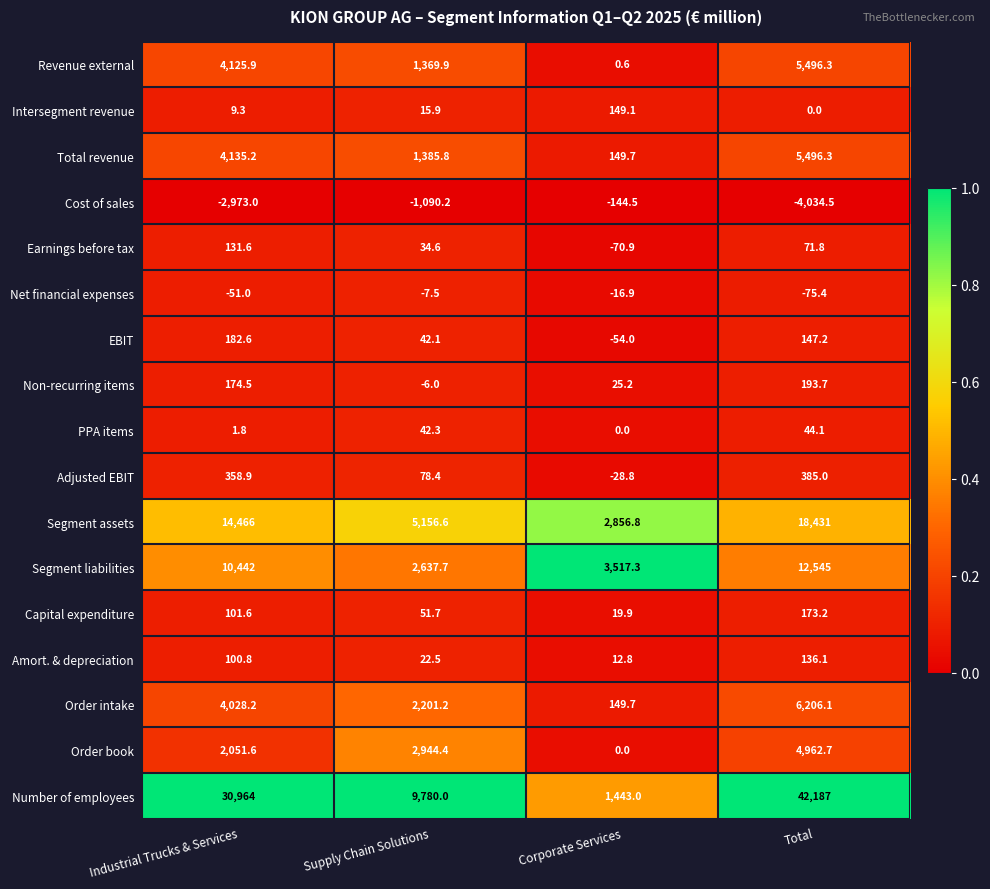

Is it true that Capital expenditure equals 114.6 at Total?

False